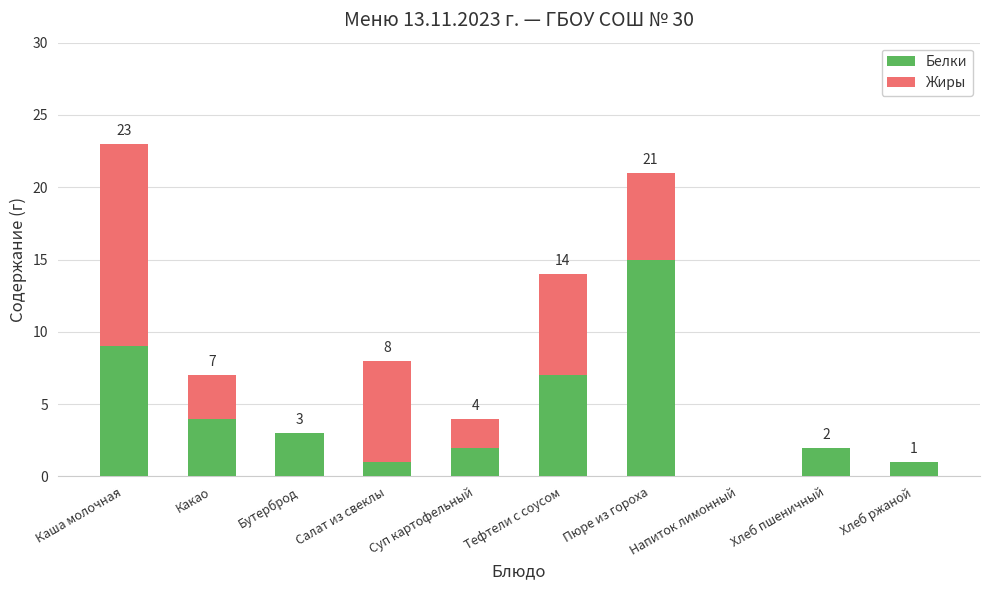

The Белки series shows 7 at Тефтели с соусом. True or false?

True